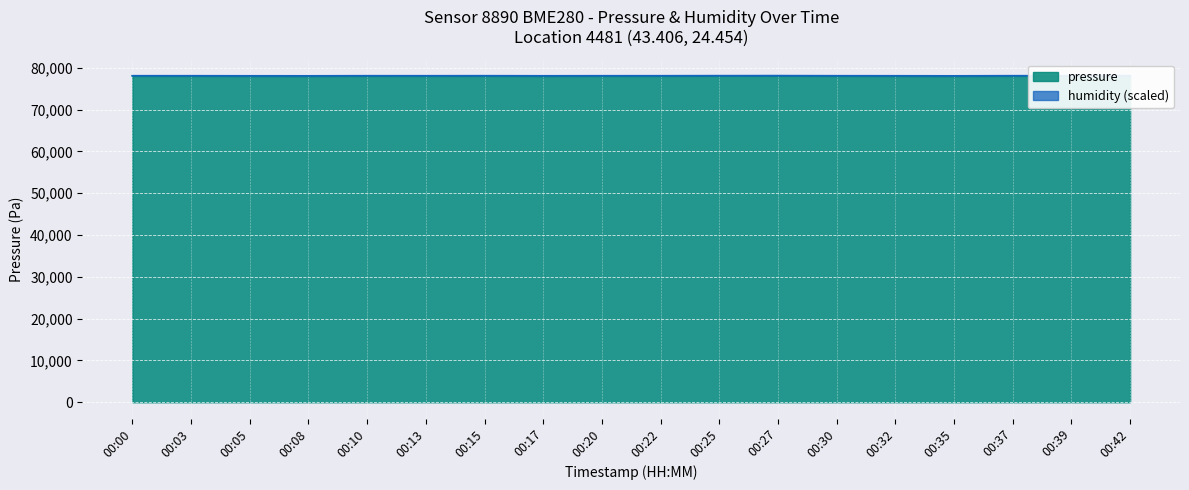

Reading left to right, what are all the values shown in this chart?

00:00=78077.3	00:03=78075.2	00:05=78060.6	00:08=78054.3	00:10=78081.5	00:13=78075.2	00:15=78083.6	00:17=78062.7	00:20=78075.2	00:22=78077.3	00:25=78094.0	00:27=78102.4	00:30=78077.3	00:32=78068.9	00:35=78050.1	00:37=78083.6	00:39=78079.4	00:42=78102.4